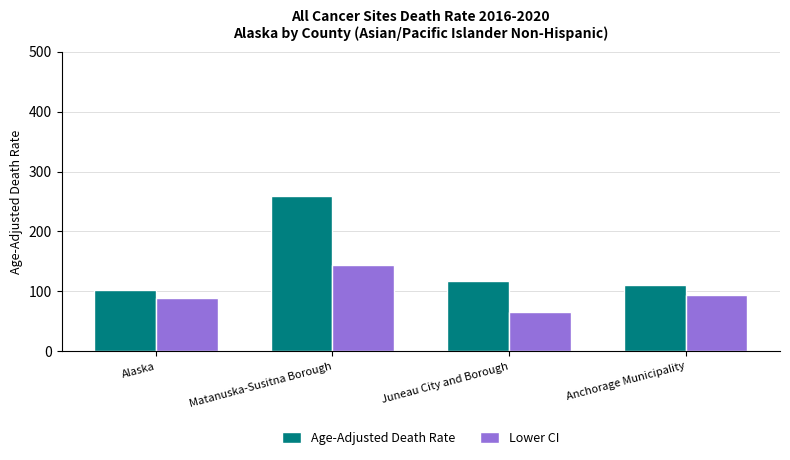

Rank the series by their average value, from highest to lowest.

Age-Adjusted Death Rate, Lower CI